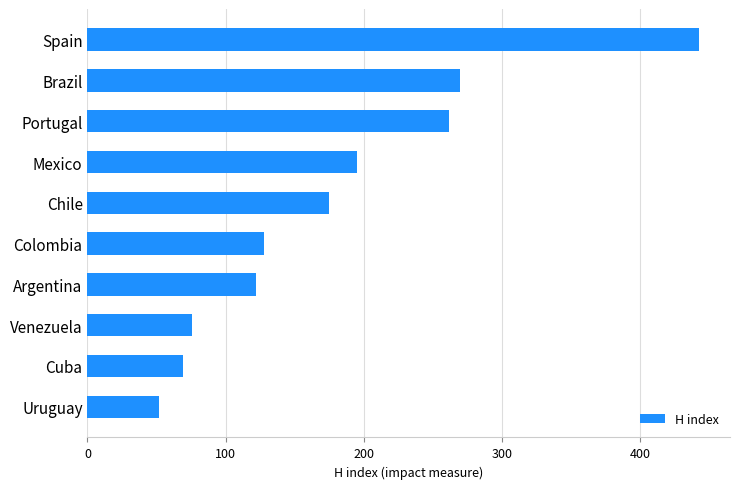

Rank the categories by value from lowest to highest.

Uruguay, Cuba, Venezuela, Argentina, Colombia, Chile, Mexico, Portugal, Brazil, Spain